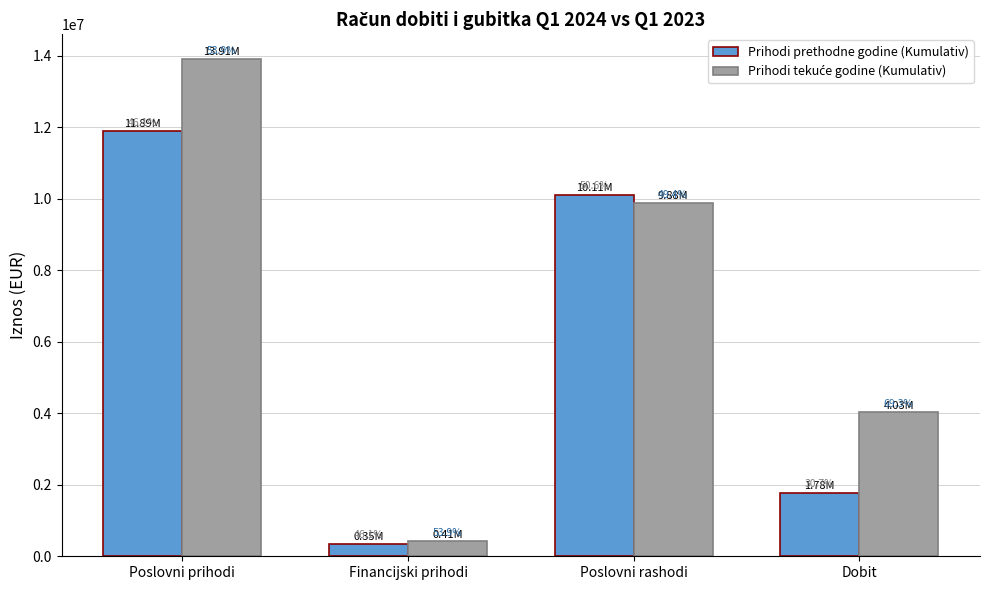

Where is Prihodi prethodne godine (Kumulativ) nearest to the value 6122452?

Poslovni rashodi